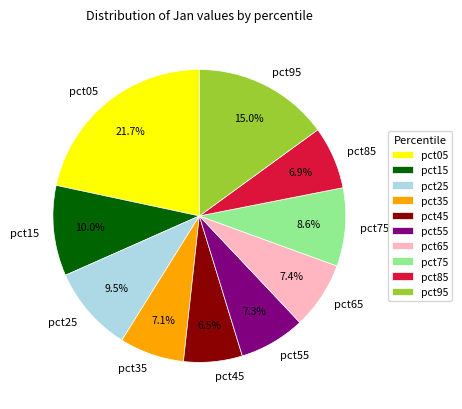

To the nearest percent, what percentage of the pie is pct55?

7%